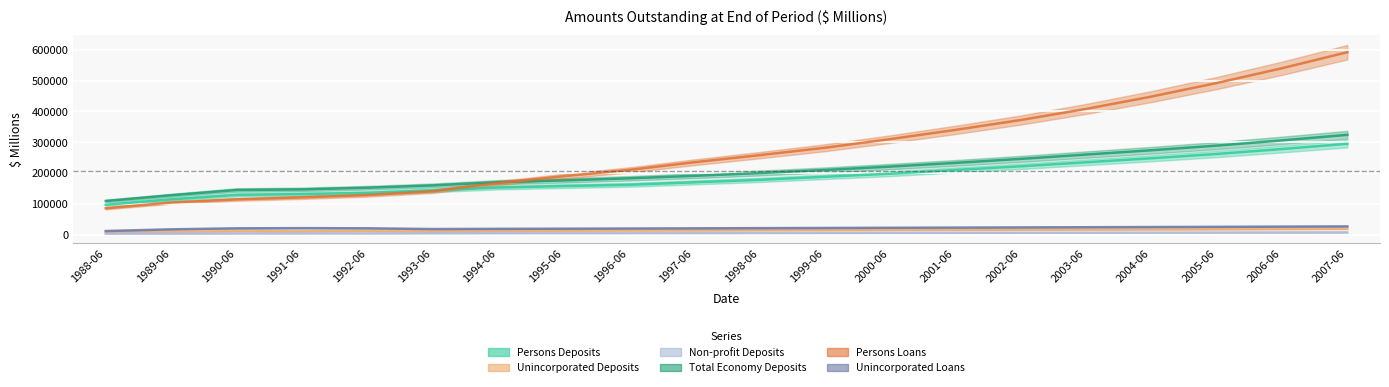

What is the maximum value shown in the chart?

592000